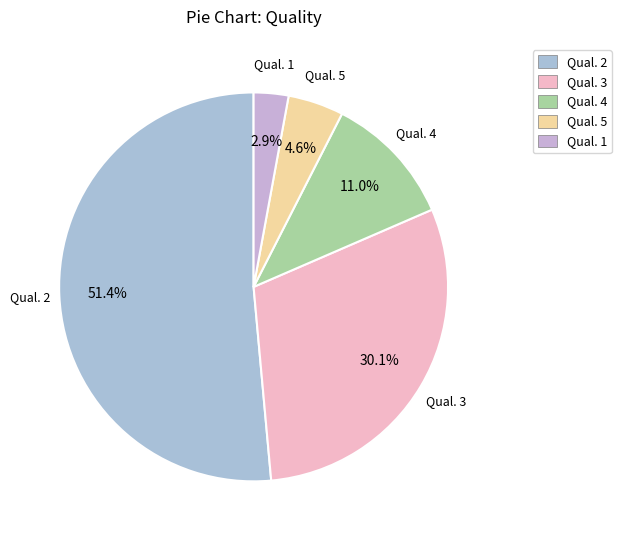

Which has a higher value, Qual. 3 or Qual. 4?

Qual. 3